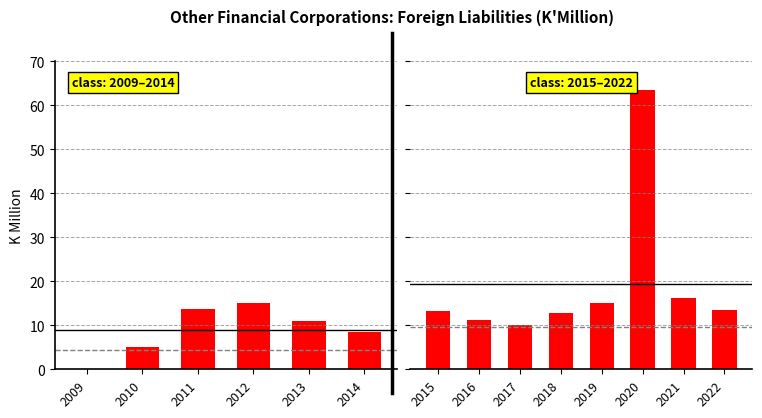

True or false: the data shows 19.5 at 2020.

False